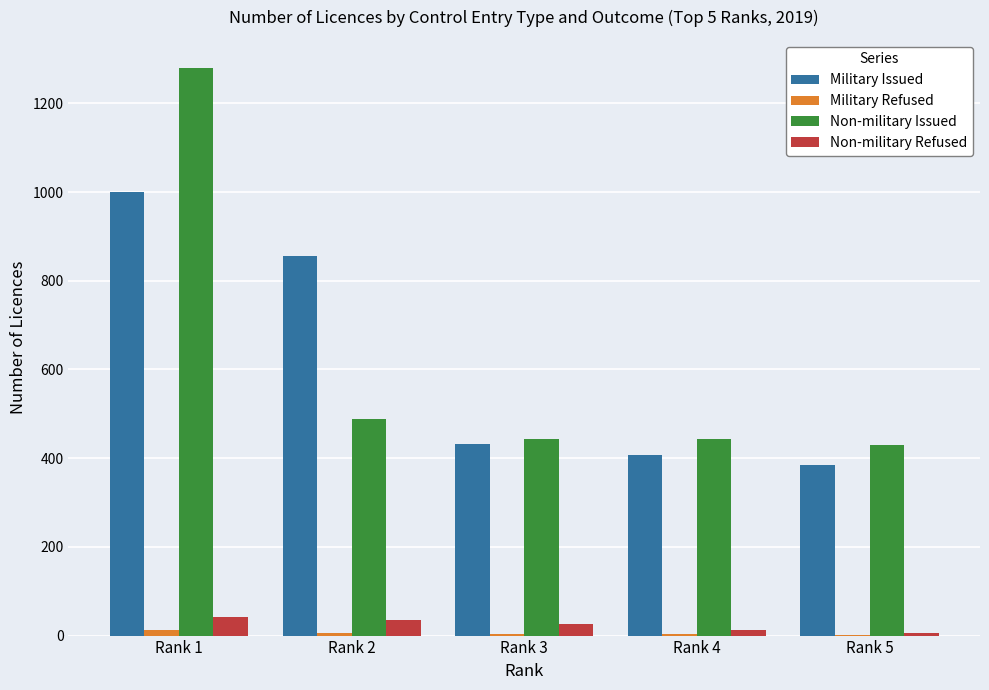

What is the spread (max minus min) of values at Rank 5?

427